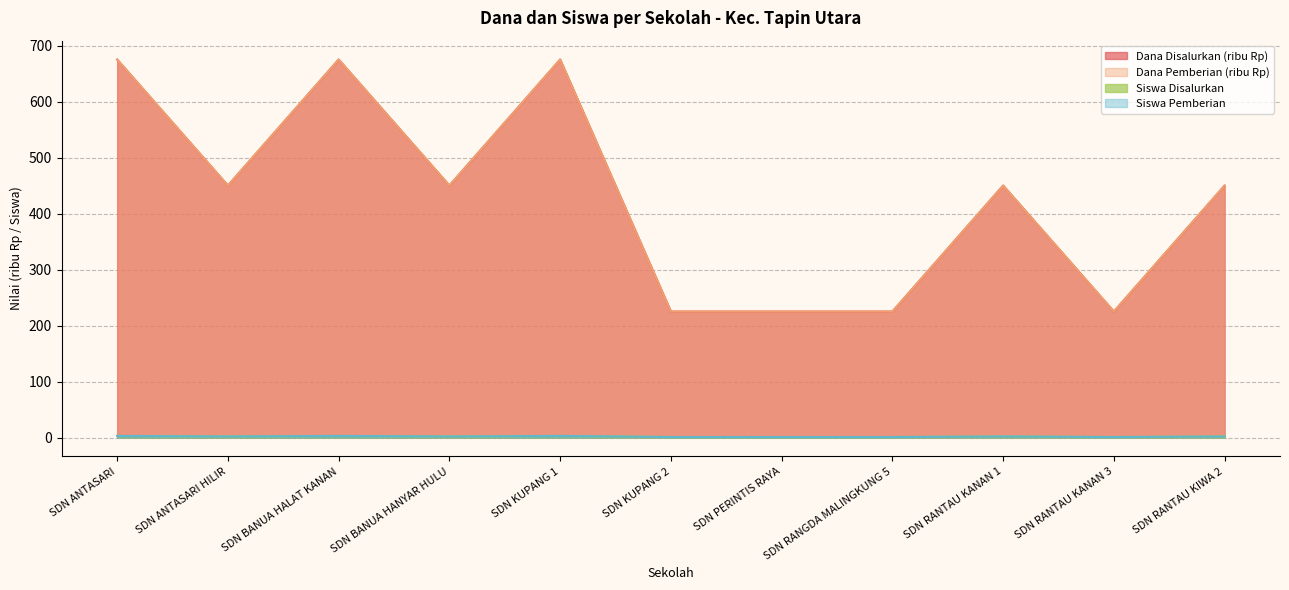

Which series has the largest range (max minus min)?

Dana Disalurkan